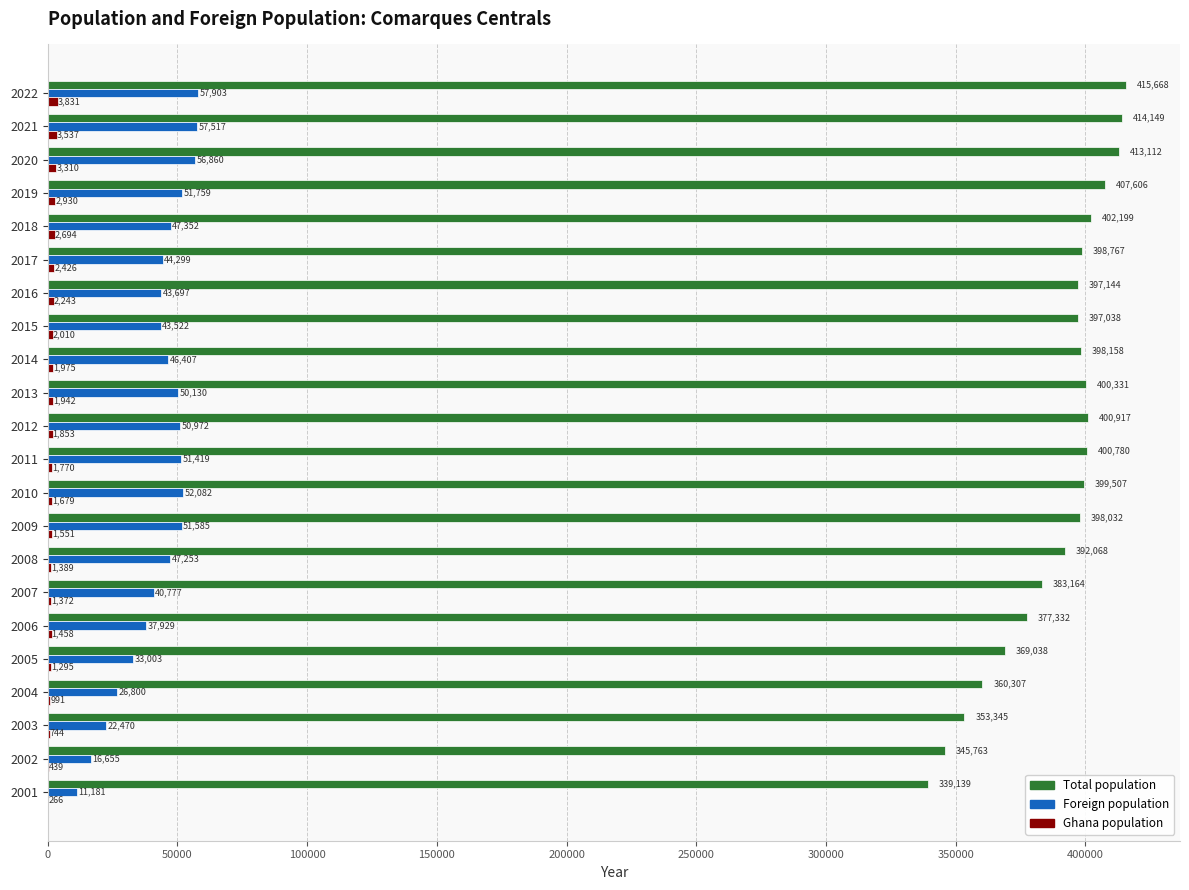

What is the greatest value displayed?

415668